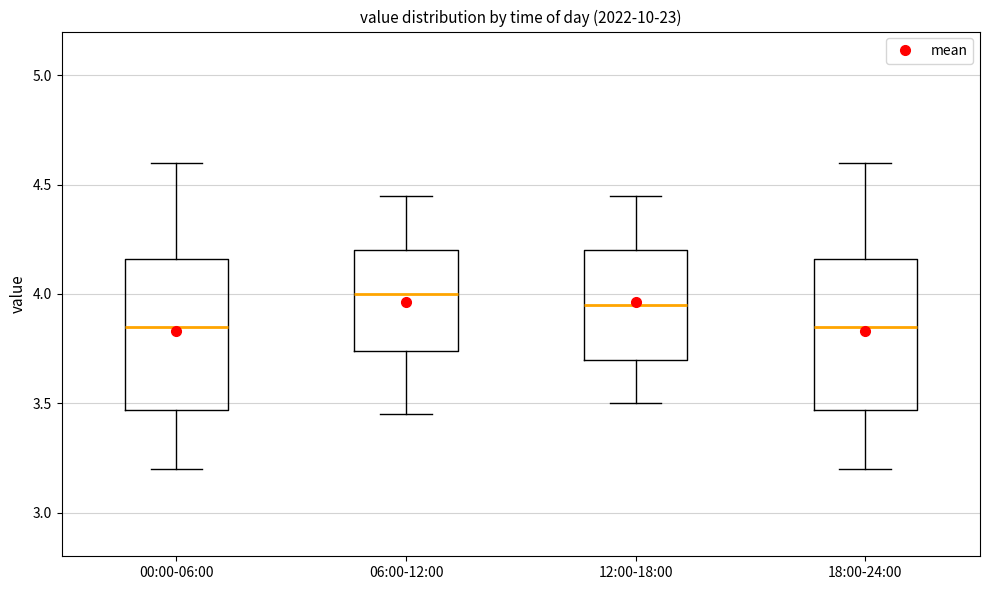

Reading left to right, read every box against the y-axis: the position of its median line, the range the box covers, and the ends of its whiskers. The values are not printed on the chart, so give them approximately, as read against the axis.

00:00-06:00: median 3.85, box 3.45 to 4.15, whiskers 3.20 to 4.60
06:00-12:00: median 4.00, box 3.75 to 4.20, whiskers 3.45 to 4.45
12:00-18:00: median 3.95, box 3.70 to 4.20, whiskers 3.50 to 4.45
18:00-24:00: median 3.85, box 3.45 to 4.15, whiskers 3.20 to 4.60